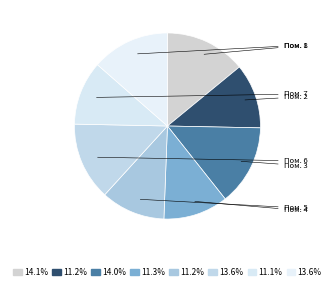

How many segments does this pie chart have?

8